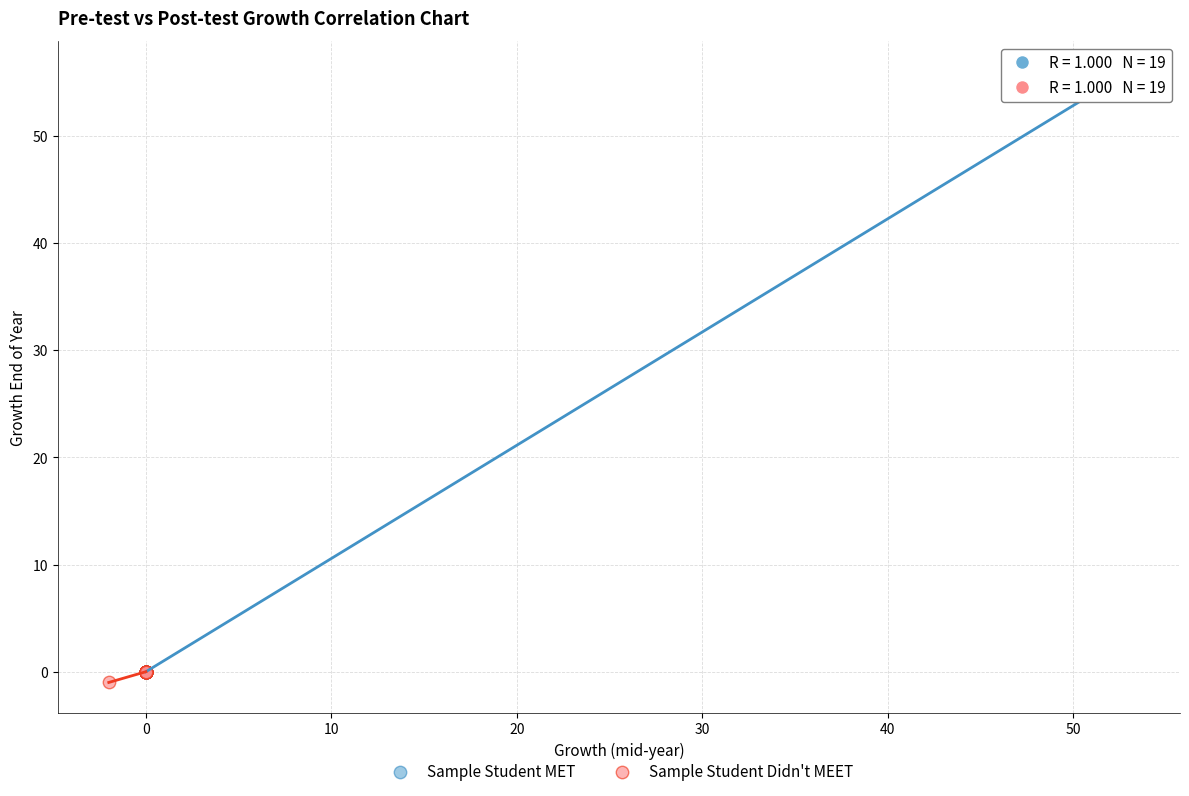

Which series reaches the maximum Y coordinate?

Sample Student MET